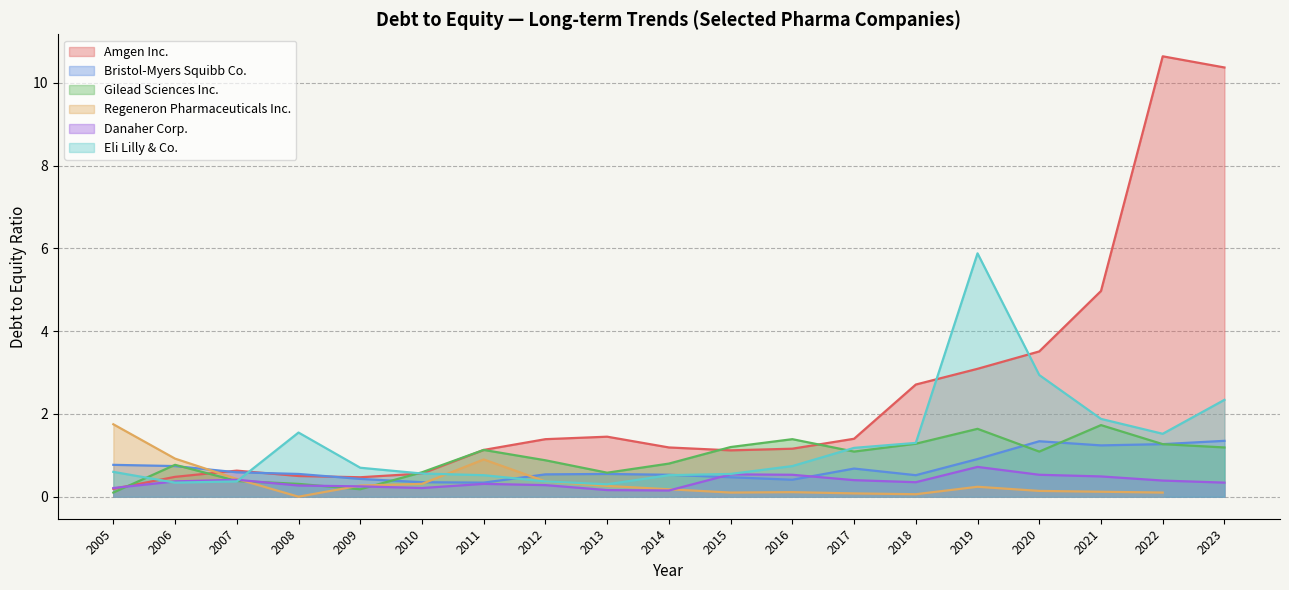

The Gilead Sciences Inc. series shows 0.7 at 2021. True or false?

False